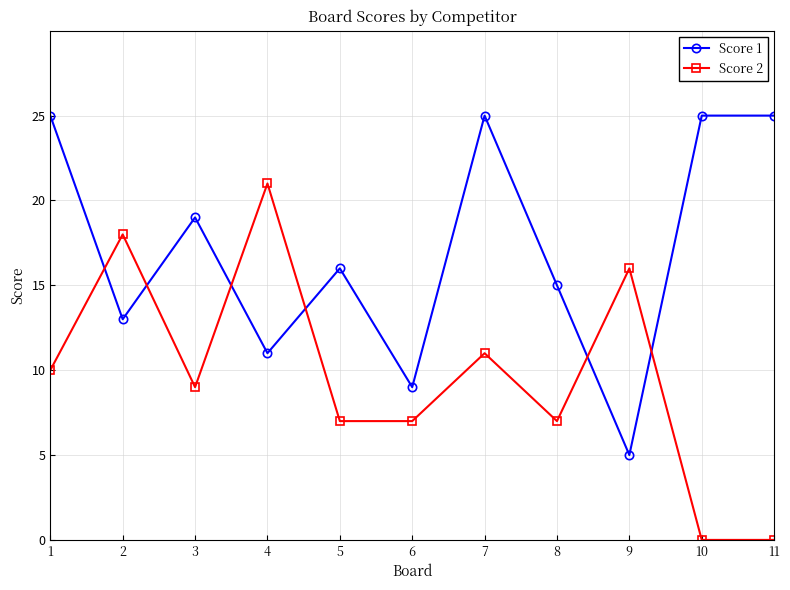

What is the difference between the maximum and minimum values in the Score 2 series?

21